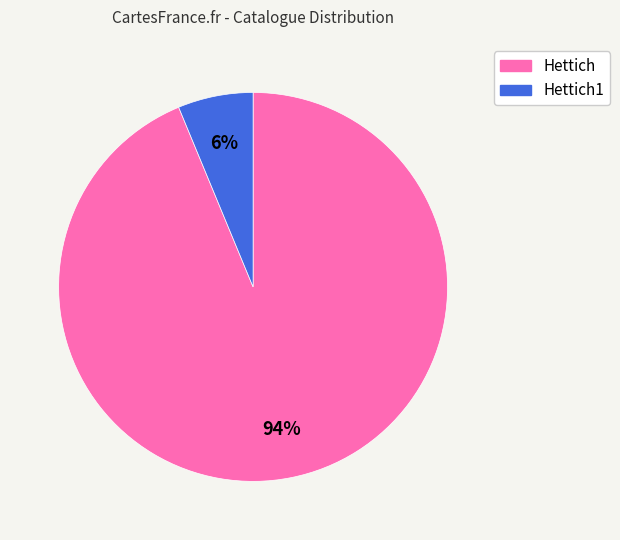

To the nearest percent, what is the average slice percentage?

50%